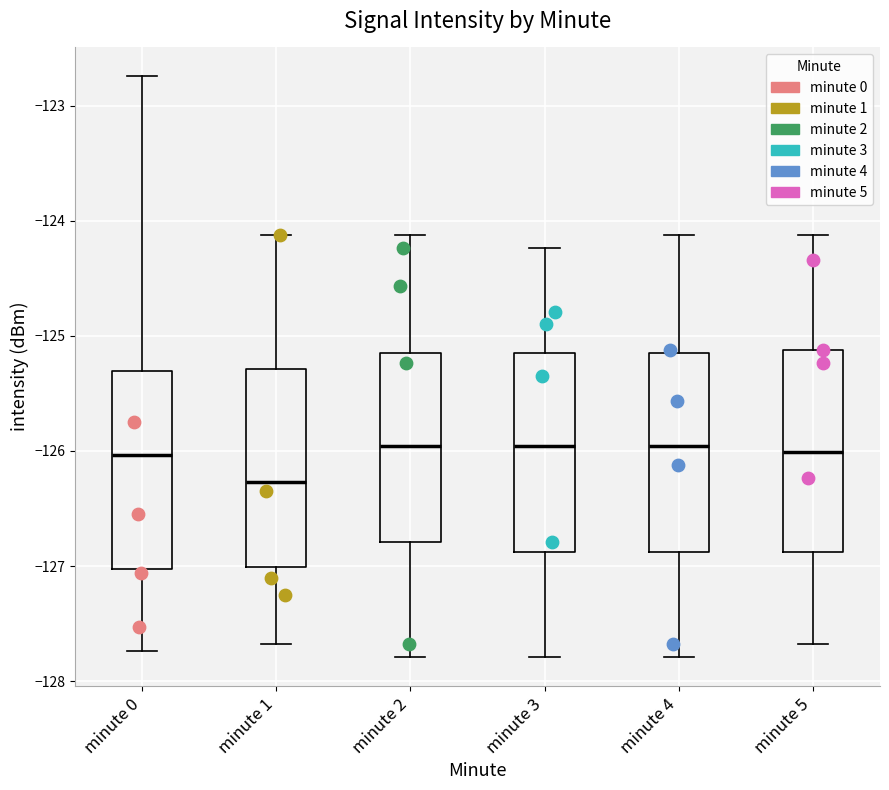

Where does the median line of the box for minute 5 sit on the y-axis? The values are not printed on the chart, so give them approximately, as read against the axis.

-126.0